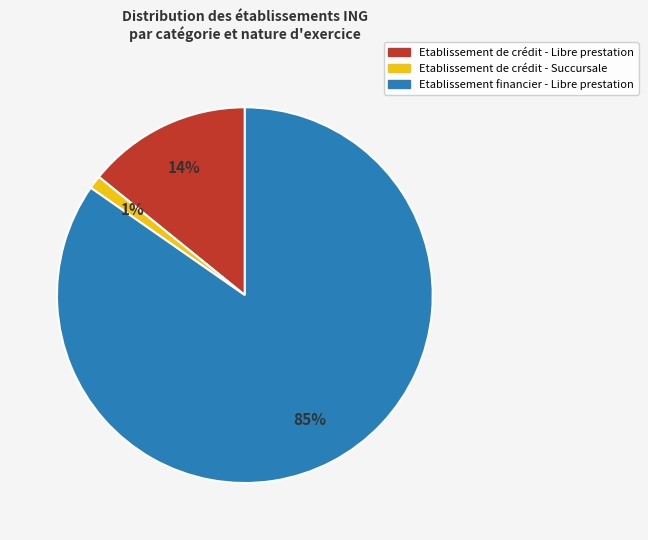

Is the sum of Etablissement financier - Libre prestation and Etablissement de crédit - Libre prestation greater than half?

Yes